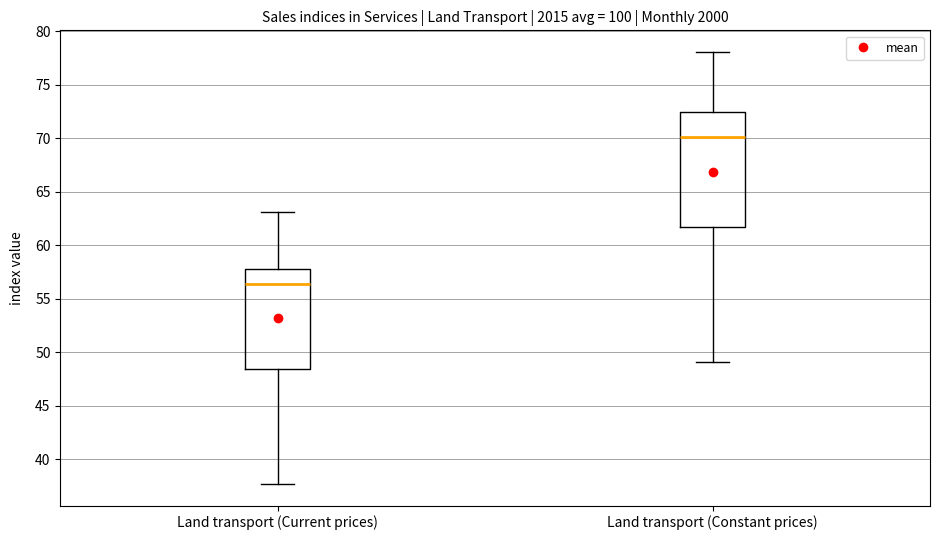

Comparing the boxes themselves (not the whiskers), which one is the tallest?

Land transport (Constant prices)